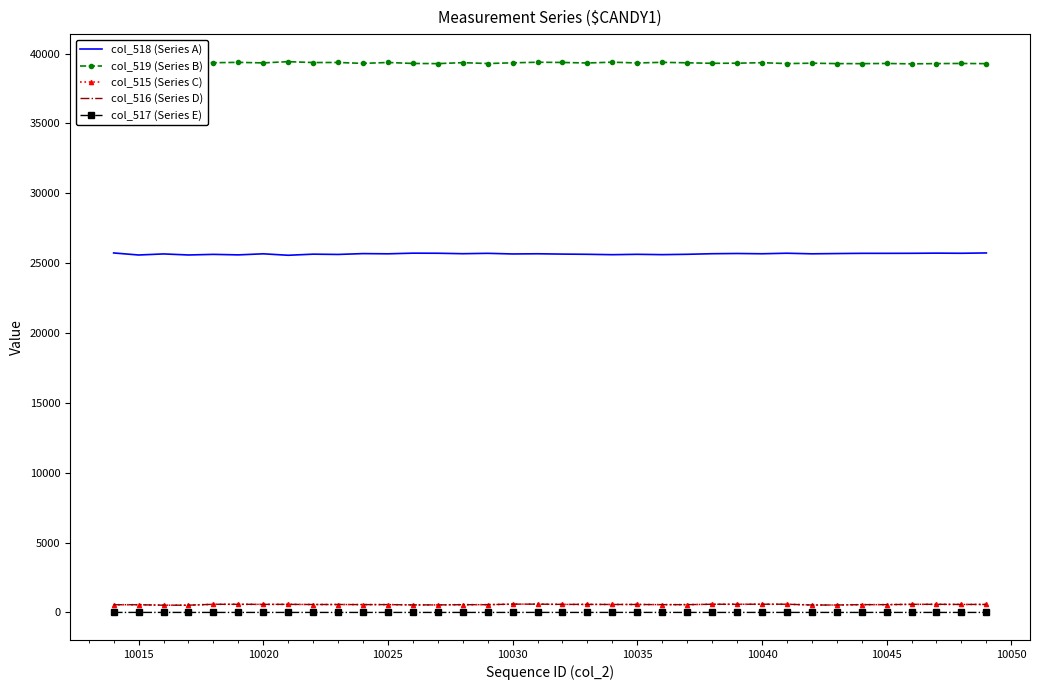

True or false: col_518 (Series A) has a value of 14358 at 10015.

False